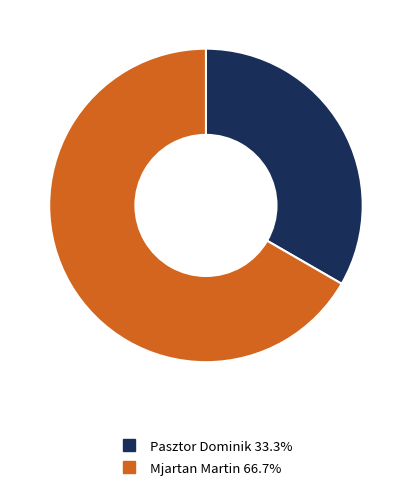

Combined, do Pasztor Dominik and Mjartan Martin account for over 50%?

Yes